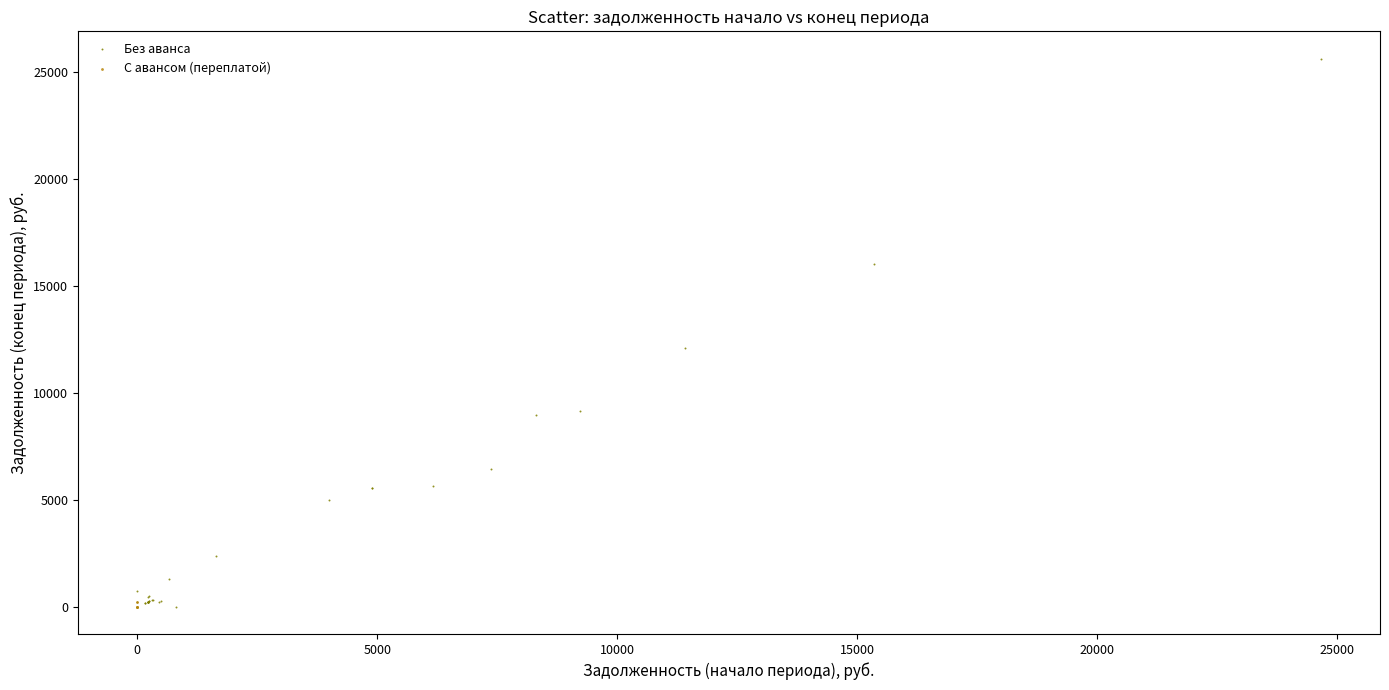

Which series contains the highest Y value?

Без аванса